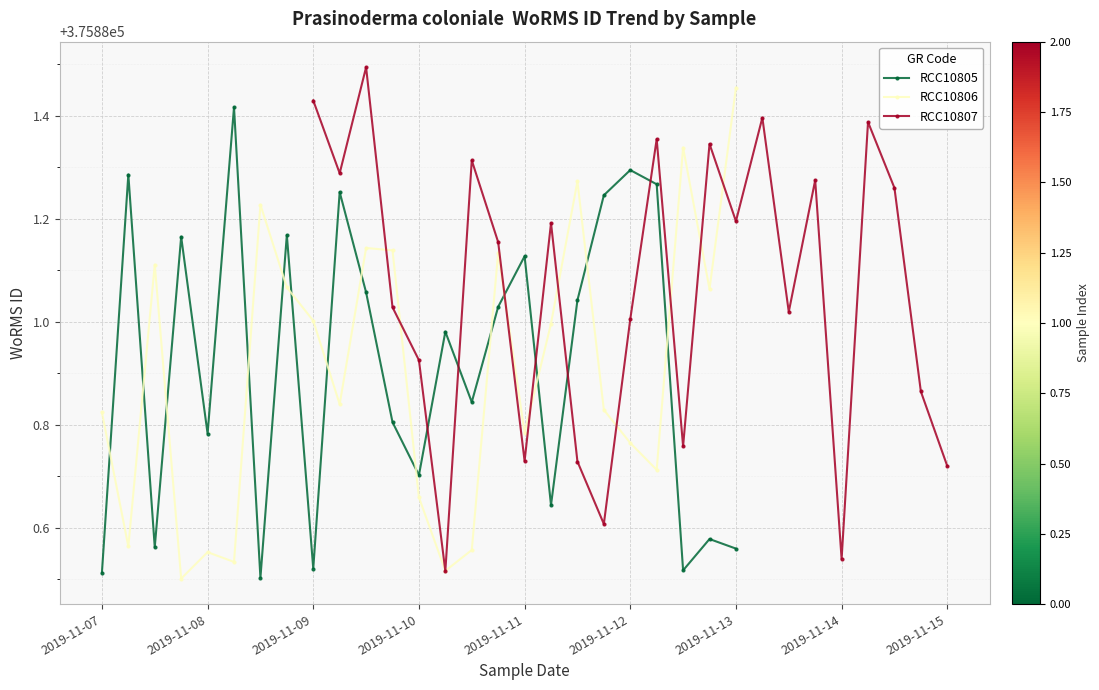

After their last crossing, which series has the higher values: RCC10805 or RCC10806?

RCC10806